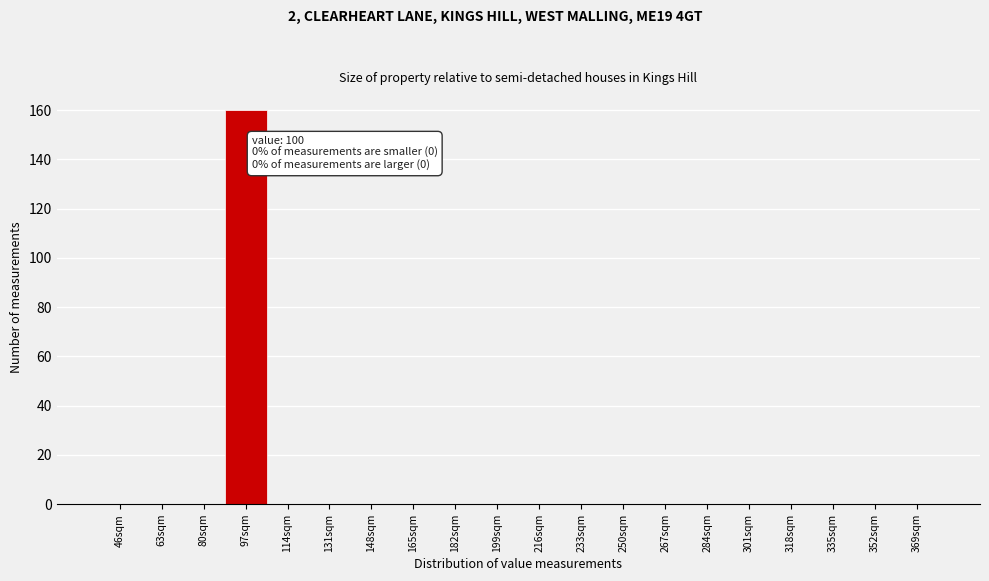

Reading right to left, list all the values displayed in this chart.

369sqm=0	352sqm=0	335sqm=0	318sqm=0	301sqm=0	284sqm=0	267sqm=0	250sqm=0	233sqm=0	216sqm=0	199sqm=0	182sqm=0	165sqm=0	148sqm=0	131sqm=0	114sqm=0	97sqm=160	80sqm=0	63sqm=0	46sqm=0